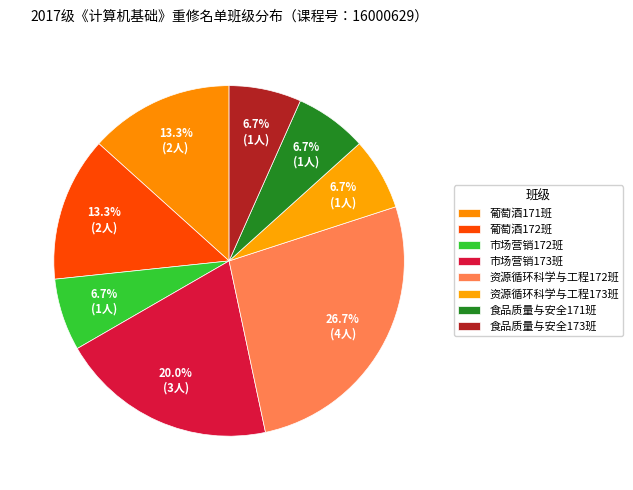

Count the number of slices in the pie.

8